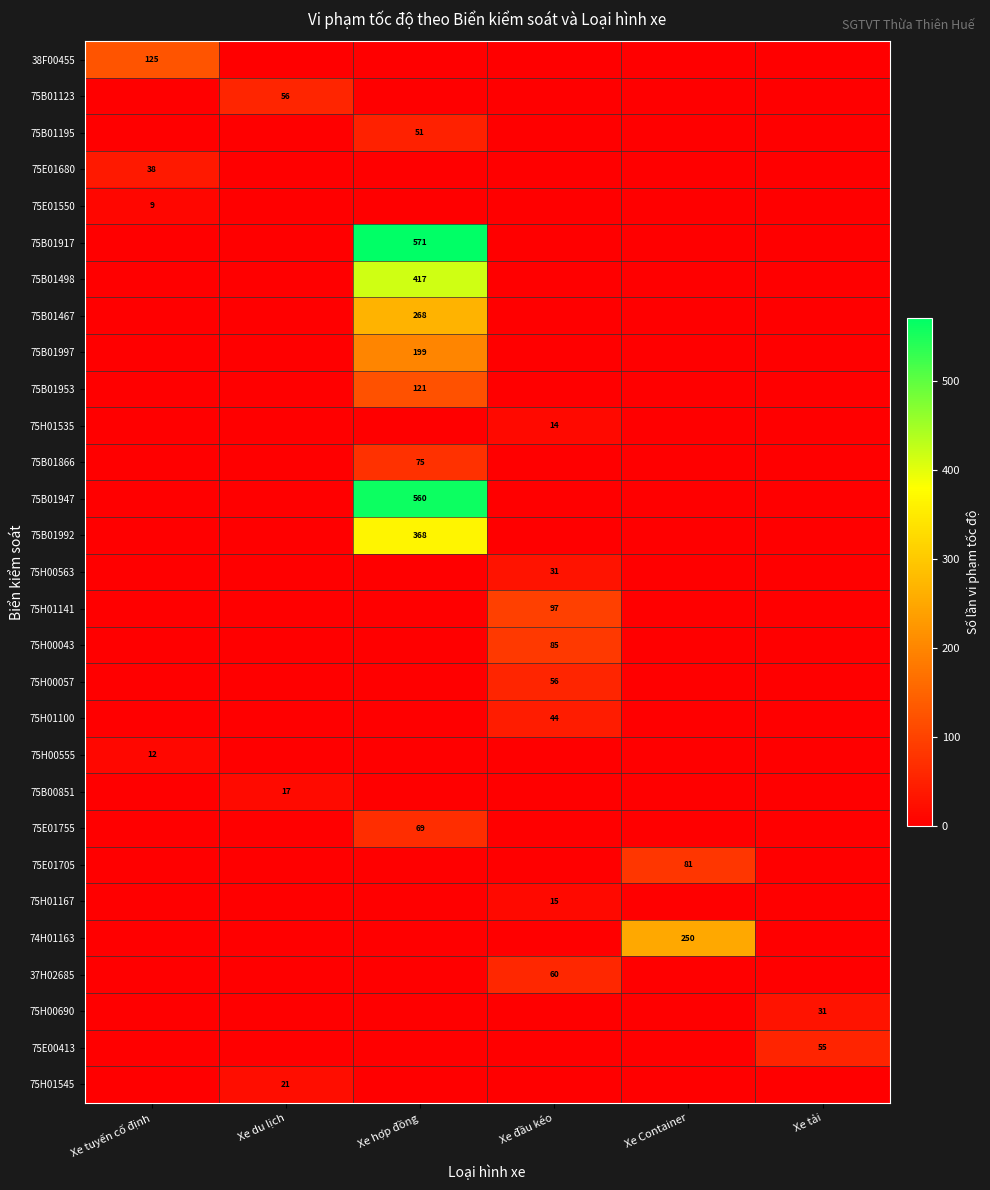

Is it true that 75B01953 equals 53 at Xe hợp đồng?

False